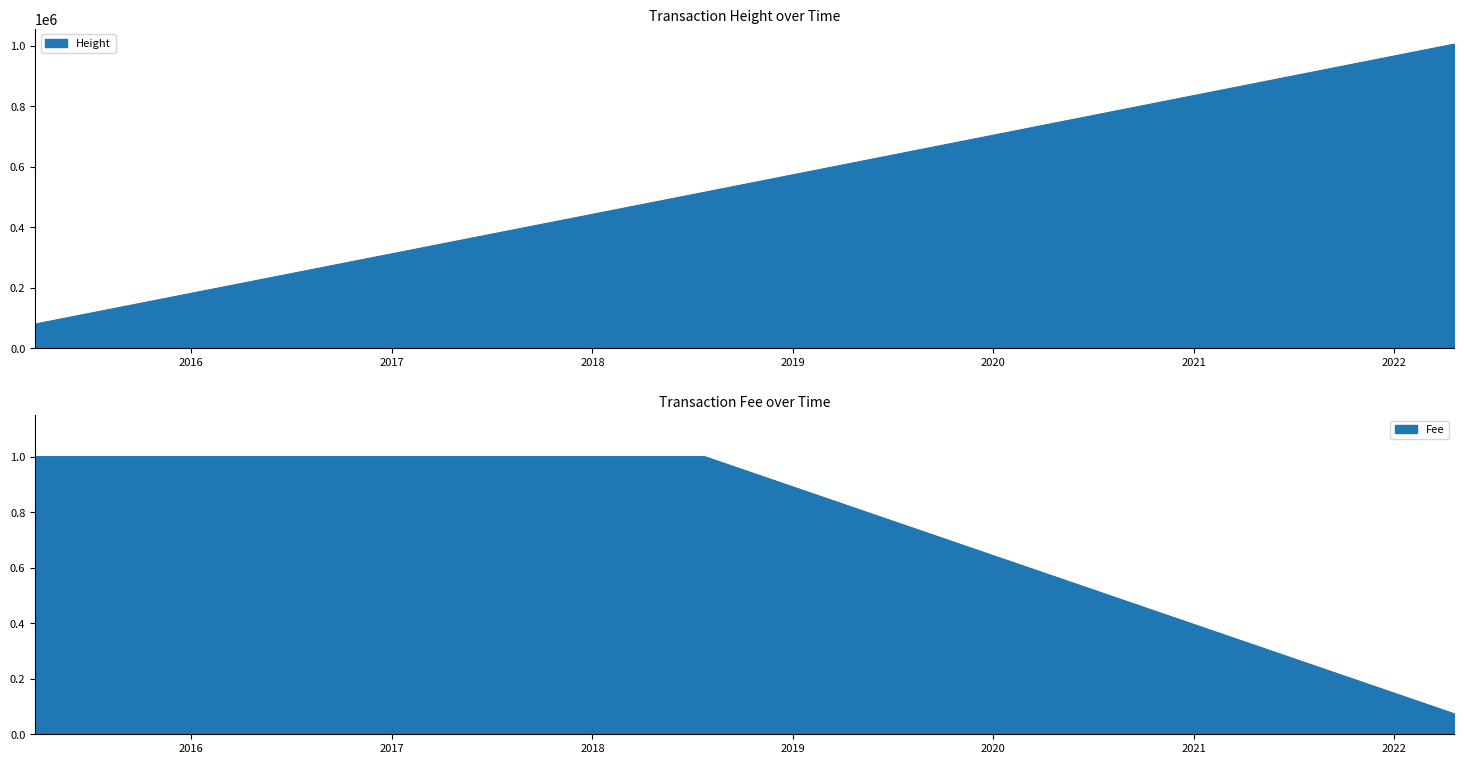

What is the label of the 2nd point from the left?

2018-07-24 09:43:46